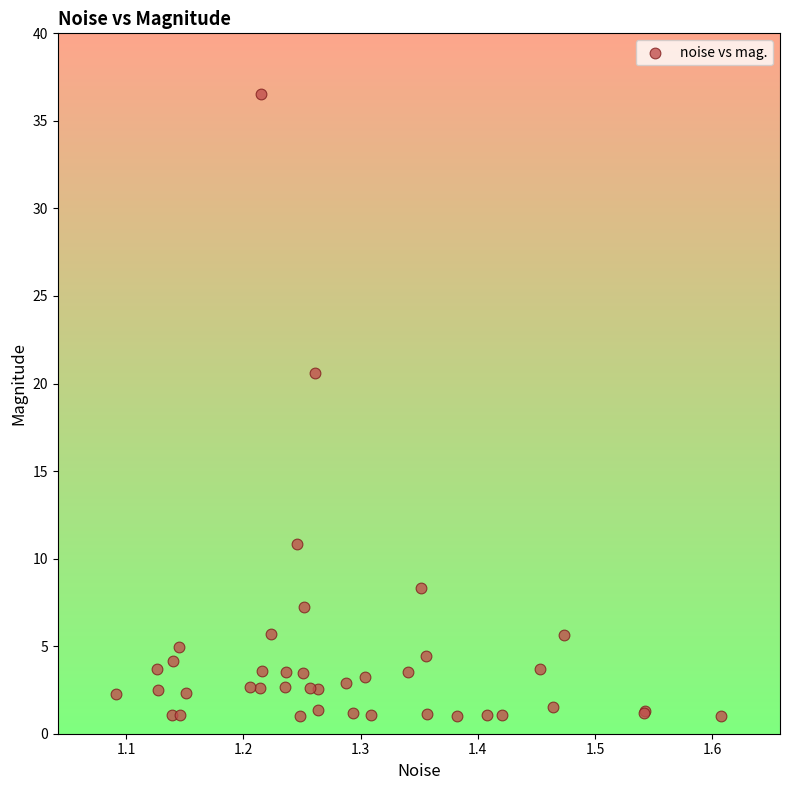

What Y value in the scatter plot is closest to 18?

20.6